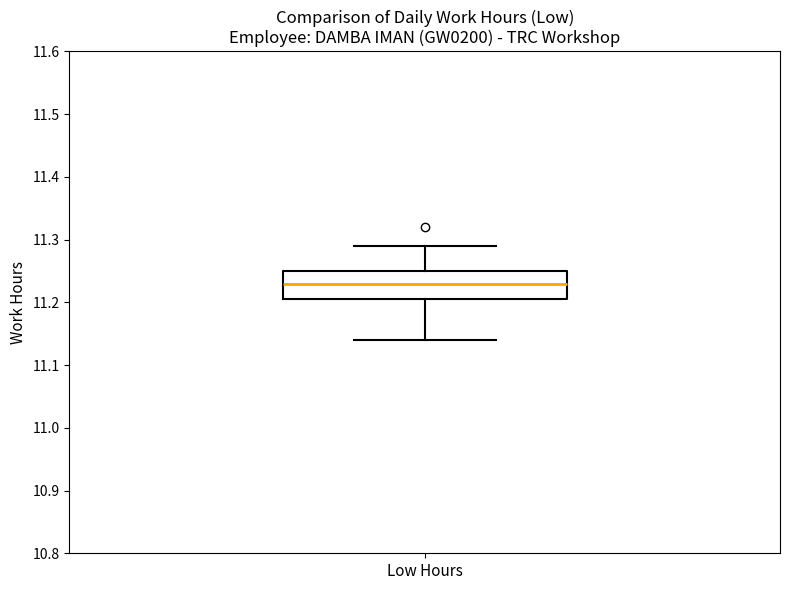

Where is the upper edge of the box for Low Hours on the y-axis? The values are not printed on the chart, so give them approximately, as read against the axis.

11.25